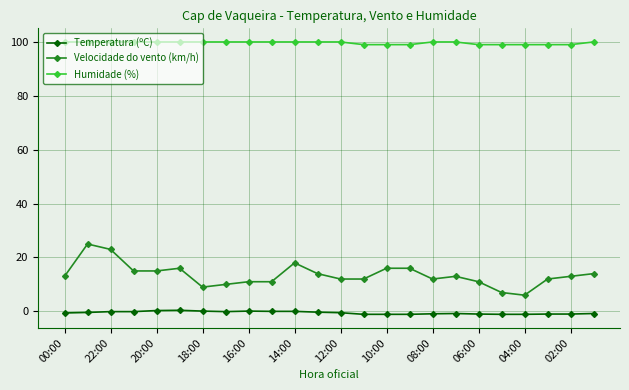

True or false: Velocidade do vento (km/h) has more than 1 interior local peaks.

True